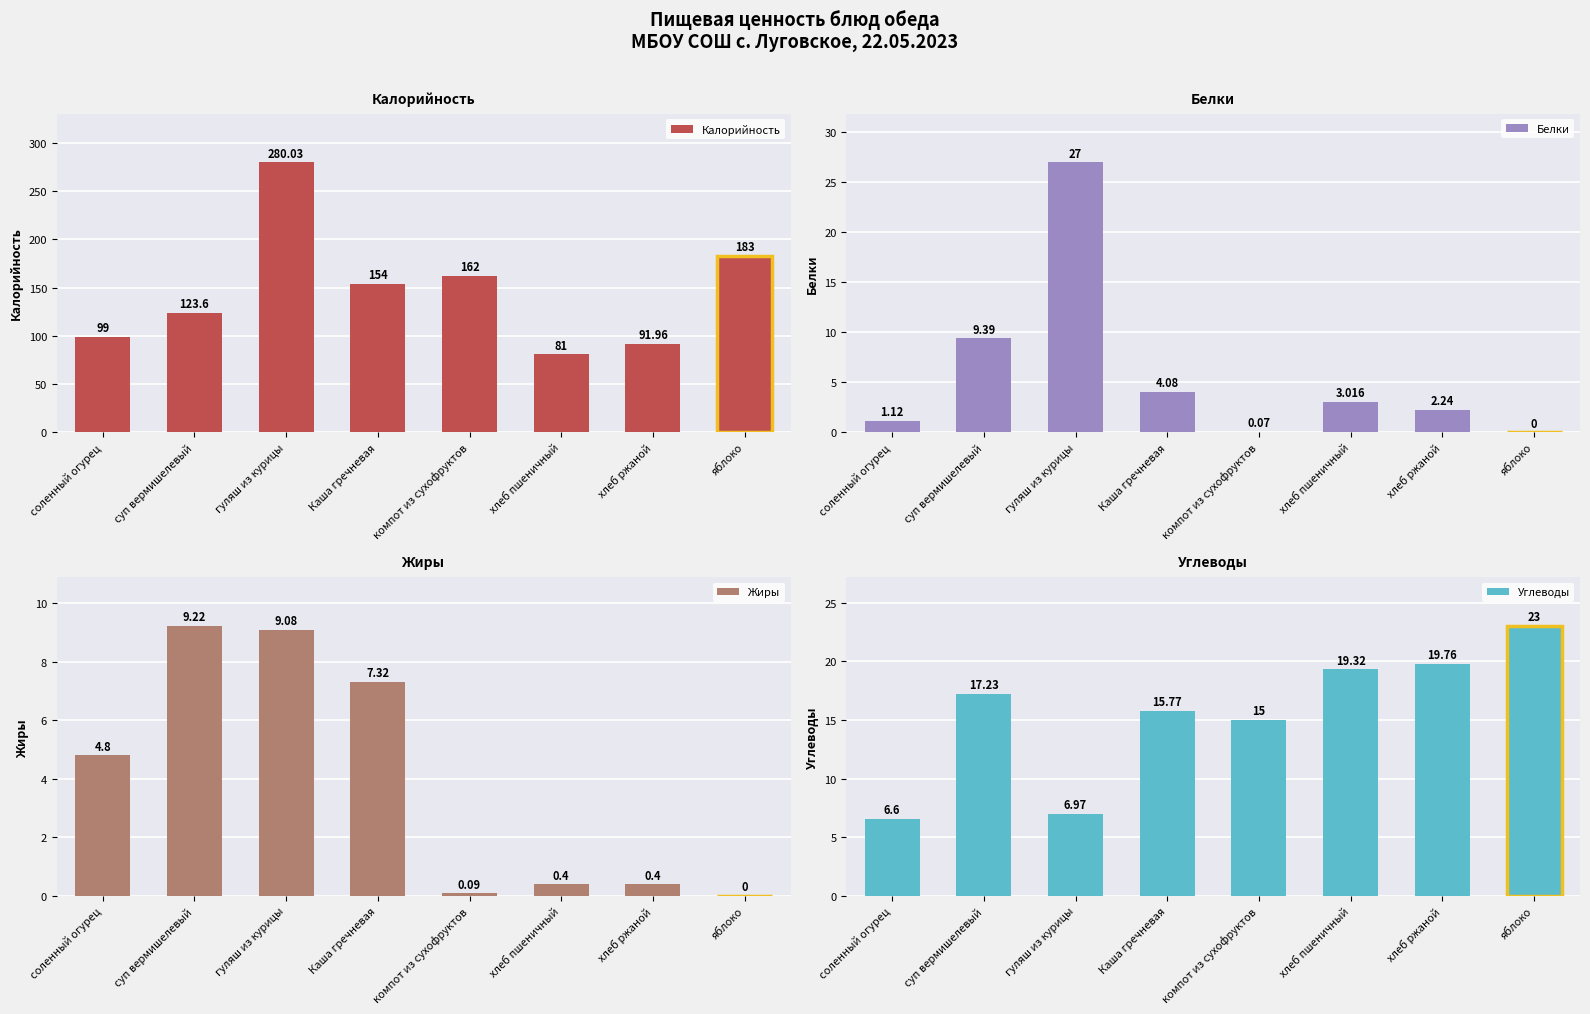

Which category has the lowest value across all series?

яблоко